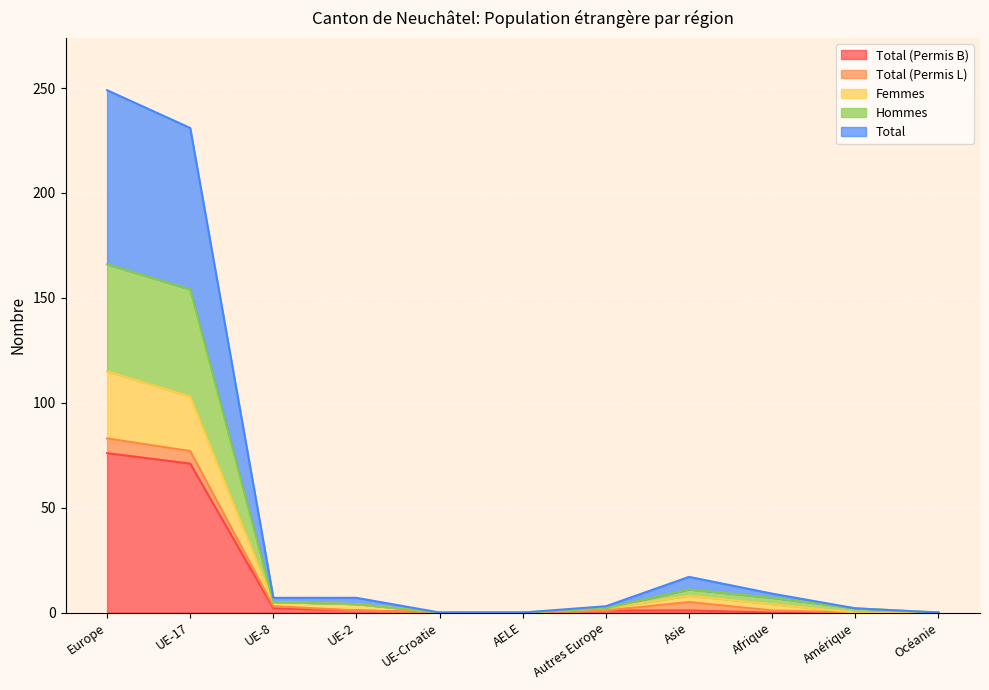

Reading right to left, what are all the values shown in this chart?

Total (Permis B): 0	0	0	1	1	0	0	1	2	71	76
Femmes: 0	0	4	8	2	0	0	4	5	103	115
Hommes: 0	2	7	11	2	0	0	4	5	154	166
Total: 0	2	9	17	3	0	0	7	7	231	249